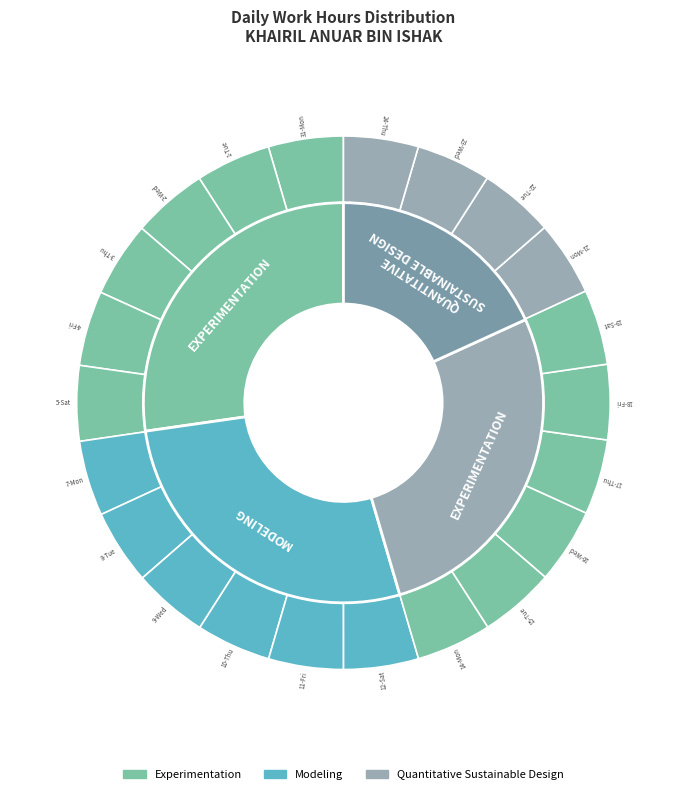

Does any single category account for the majority?

No